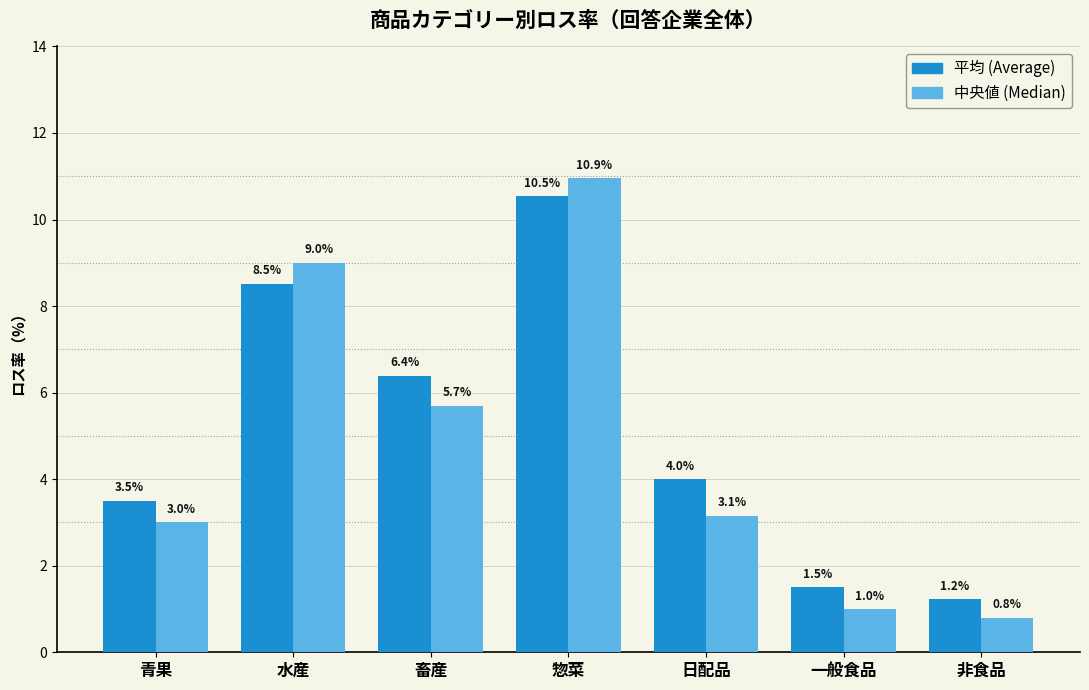

At which category does the chart reach its peak across all series?

惣菜